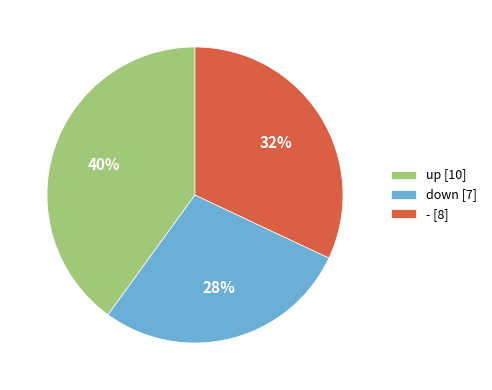

To the nearest percent, what is the combined percentage of down and -?

60%